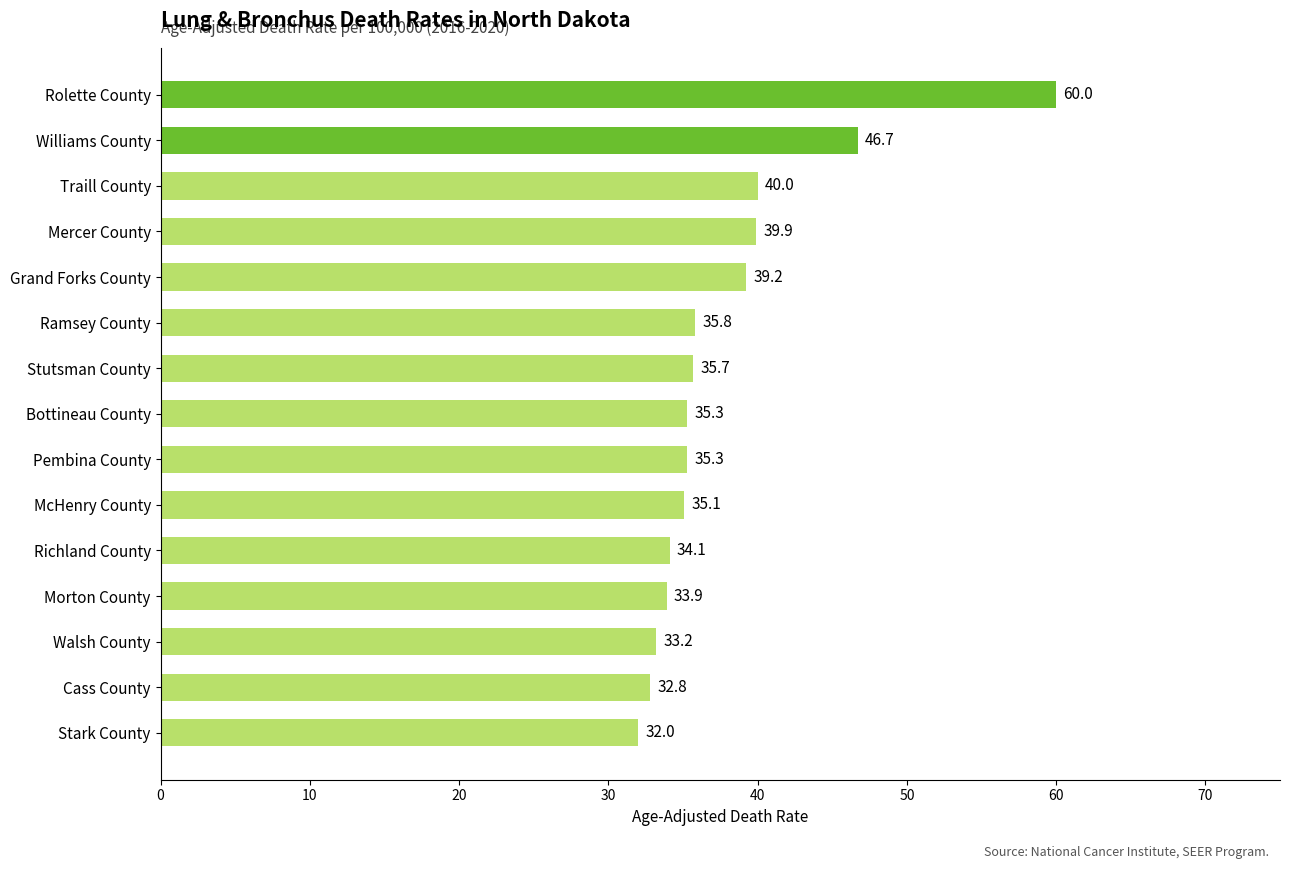

The chart shows a value of 33.9 at Morton County. True or false?

True